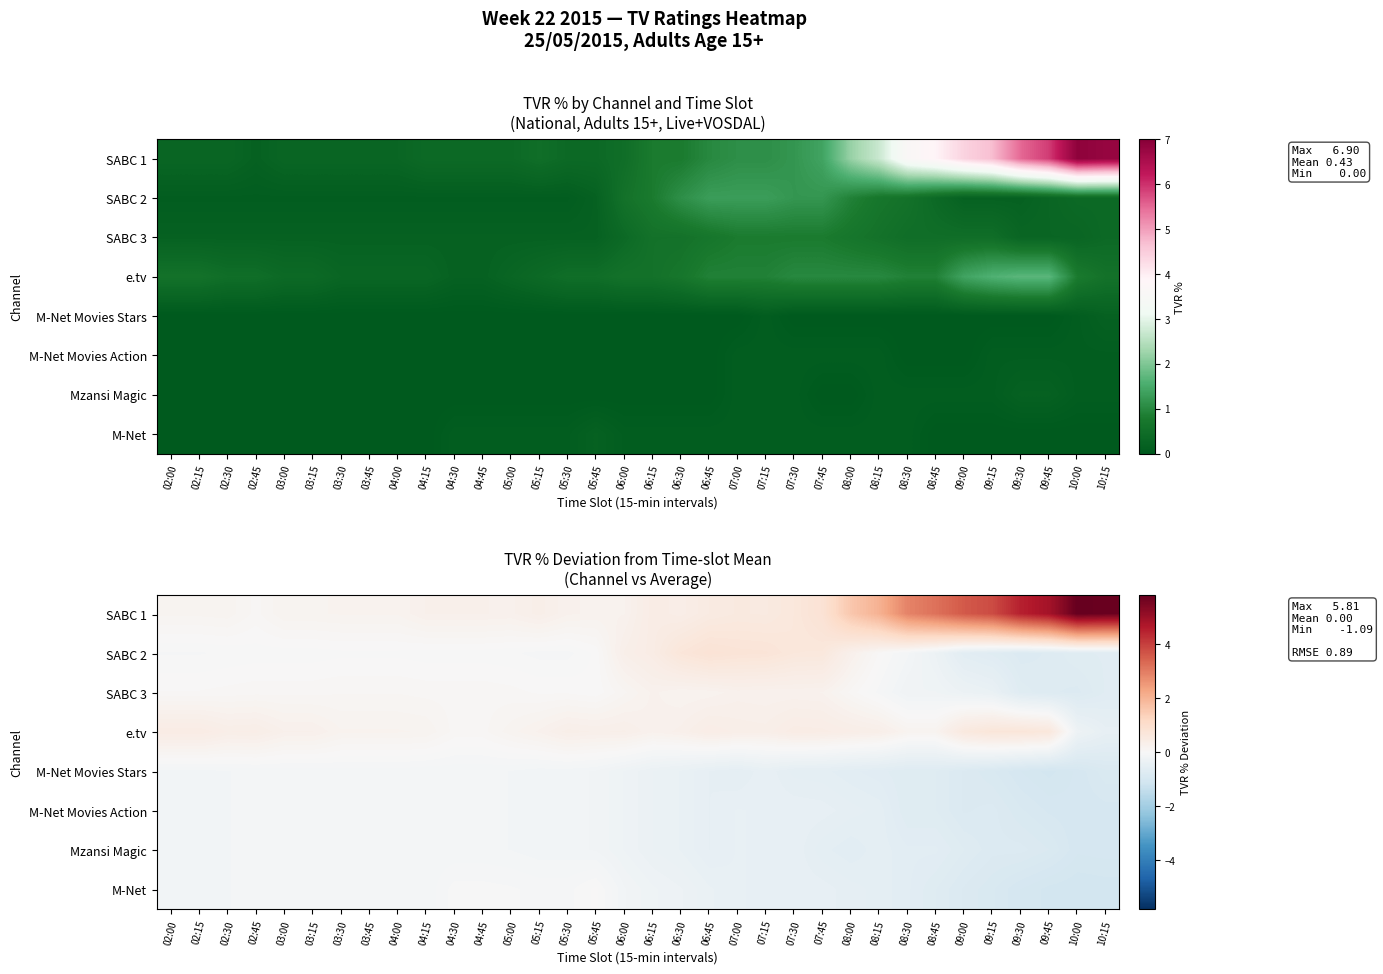

The M-Net Movies Action series shows -0.8 at 09:00. True or false?

True